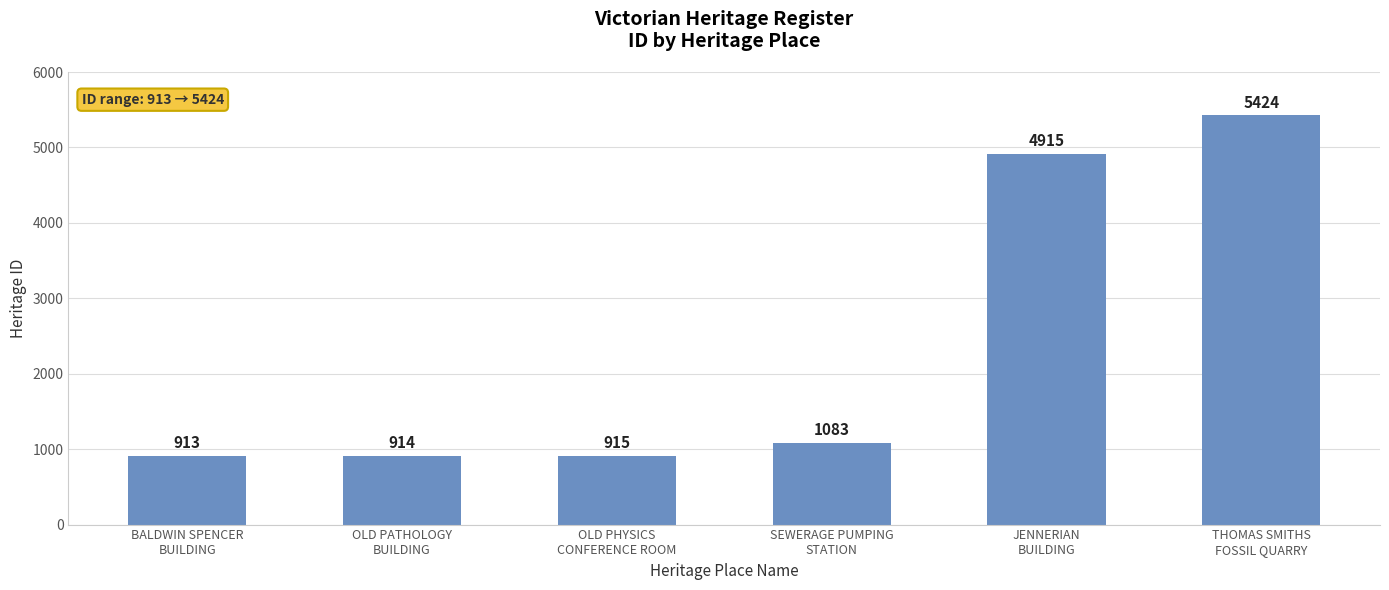

Reading left to right, what are all the values shown in this chart?

BALDWIN SPENCER
BUILDING=913	OLD PATHOLOGY
BUILDING=914	OLD PHYSICS
CONFERENCE ROOM=915	SEWERAGE PUMPING
STATION=1083	JENNERIAN
BUILDING=4915	THOMAS SMITHS
FOSSIL QUARRY=5424